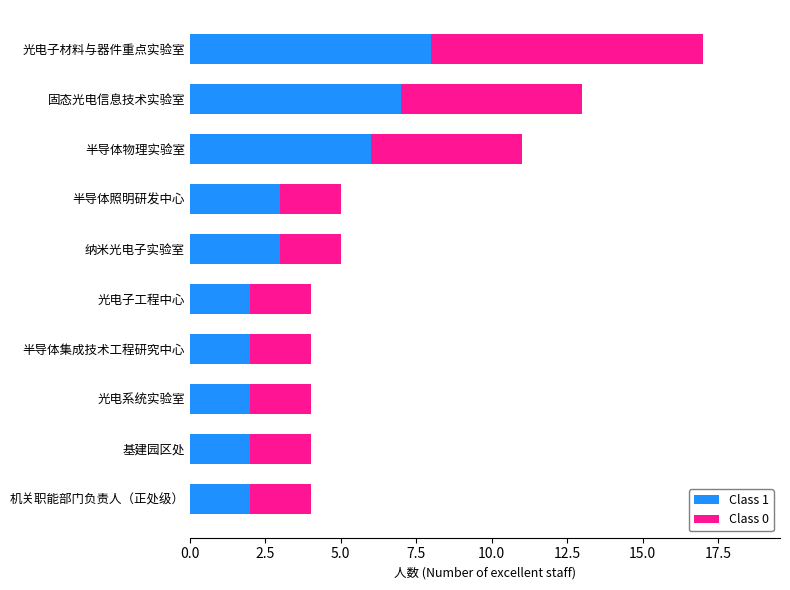

At which category is the sum across all series the highest?

光电子材料与器件重点实验室